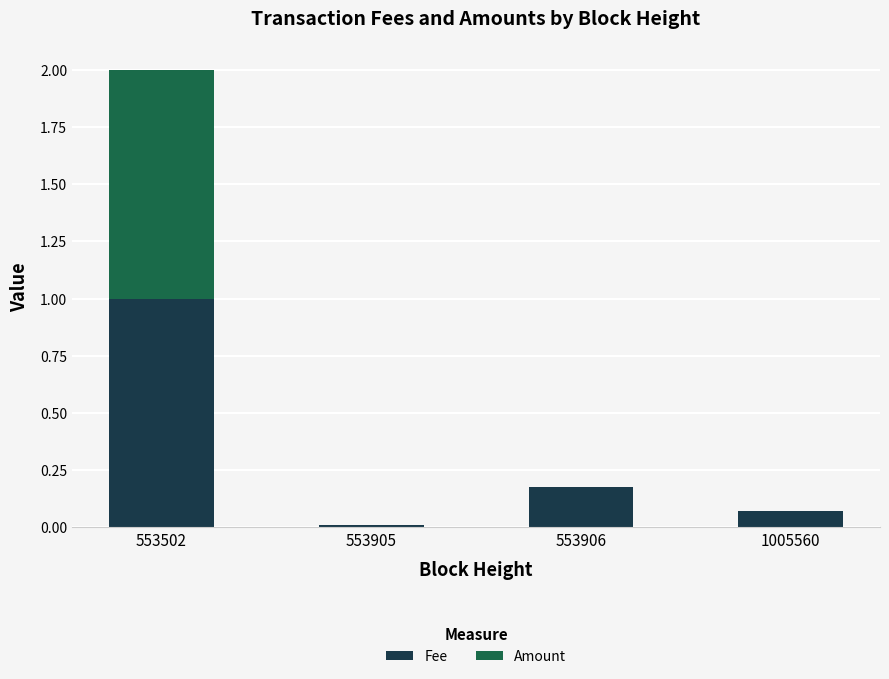

The Fee series shows 1.0 at 553502. True or false?

True